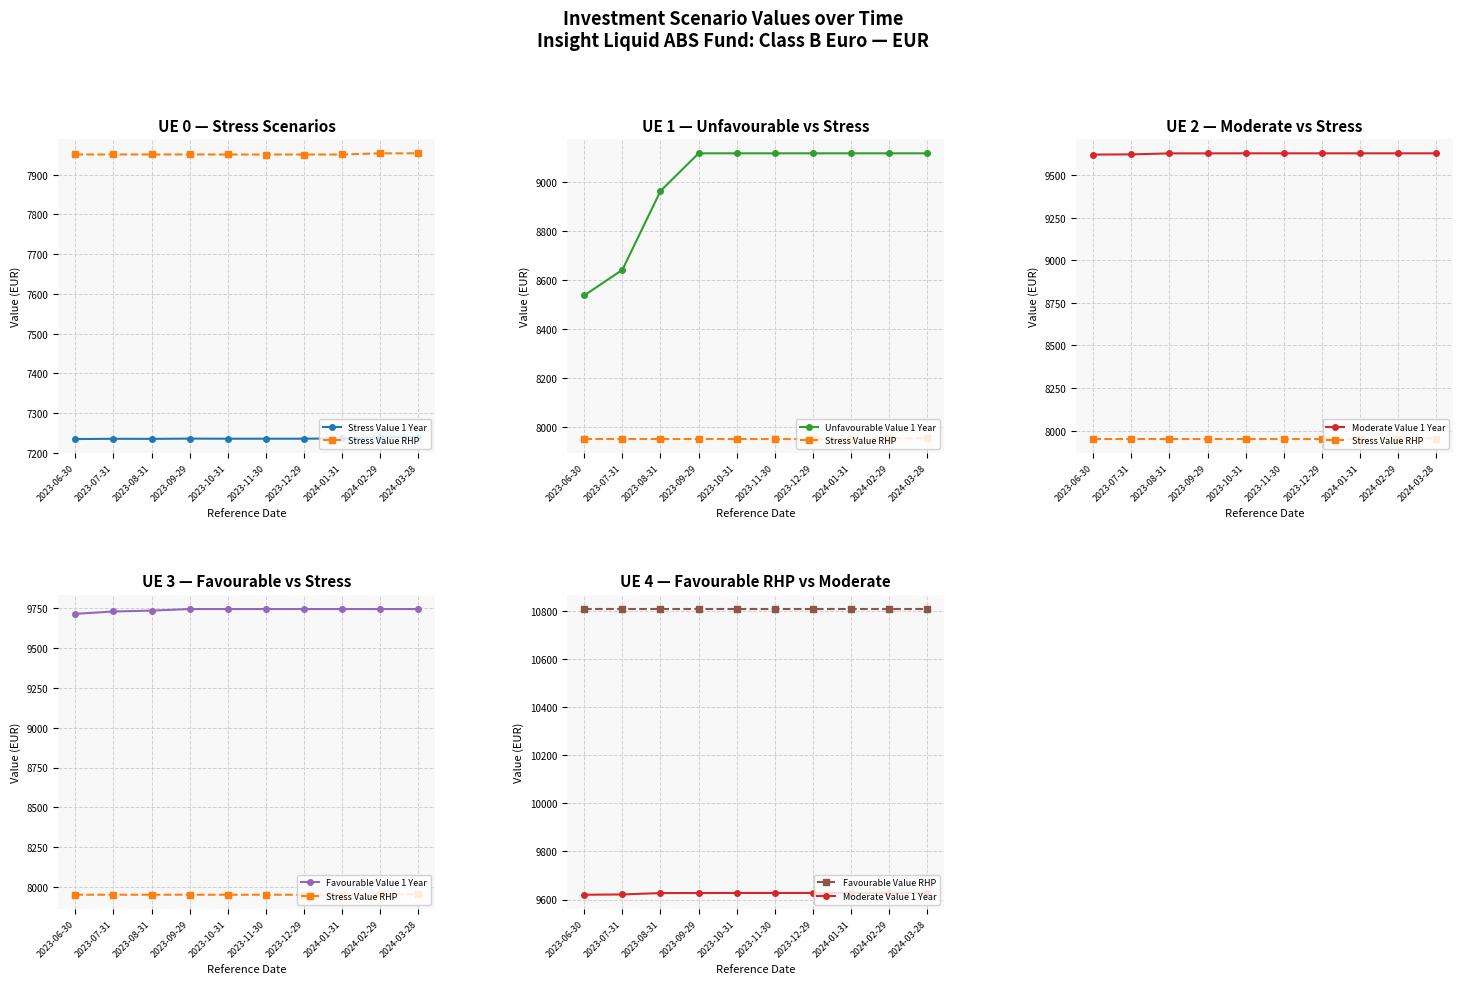

What position from the right is 2023-09-29?

7